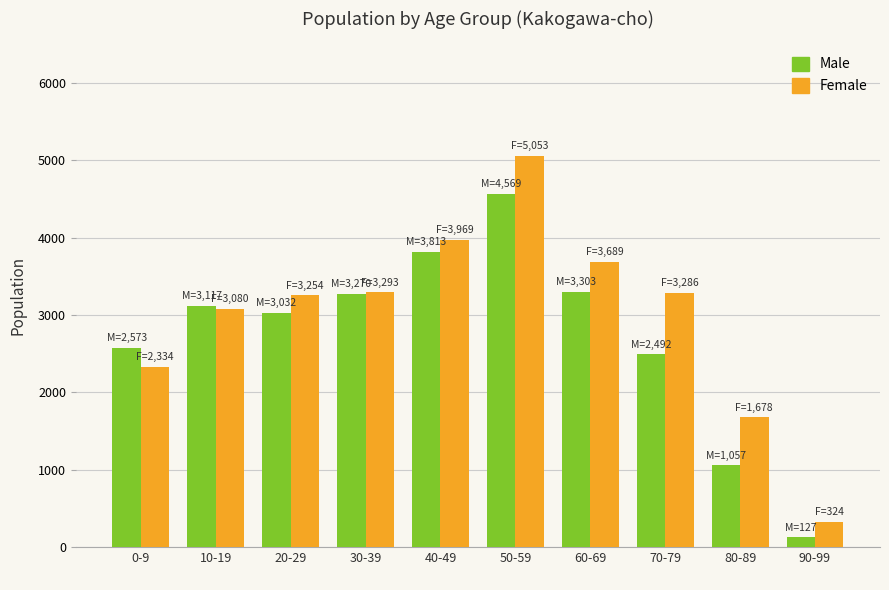

At which label is Male closest to 2348?

70-79
